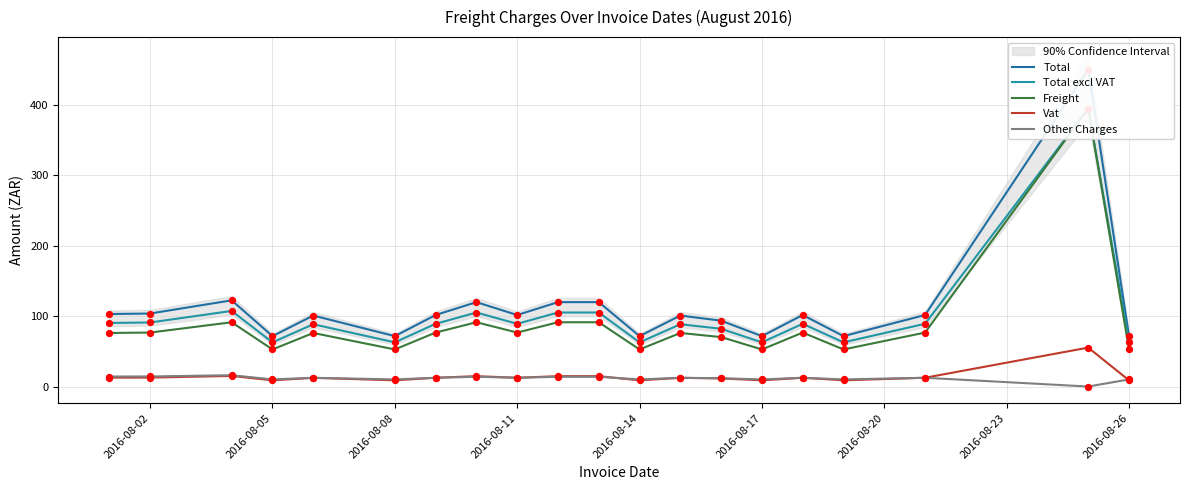

Is the value of Freight at 2016-08-11 greater than the value of Other Charges at 10?

Yes